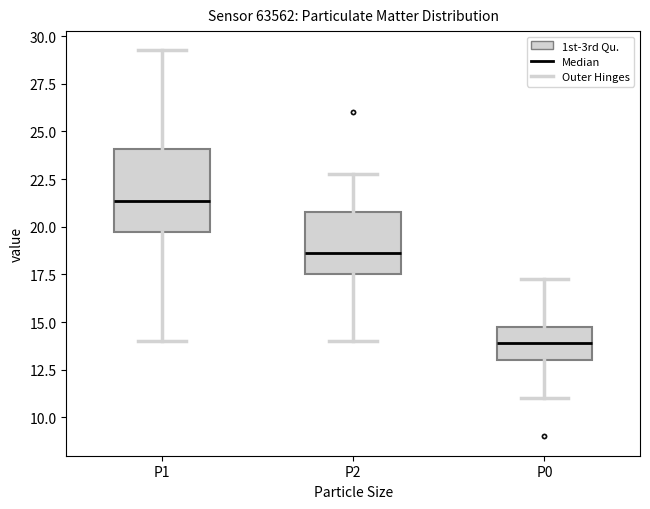

Reading left to right, read every box against the y-axis: the position of its median line, the range the box covers, and the ends of its whiskers. The values are not printed on the chart, so give them approximately, as read against the axis.

P1: median 21.5, box 20.0 to 24.0, whiskers 14.0 to 29.5
P2: median 18.5, box 17.5 to 21.0, whiskers 14.0 to 23.0
P0: median 14.0, box 13.0 to 15.0, whiskers 11.0 to 17.5